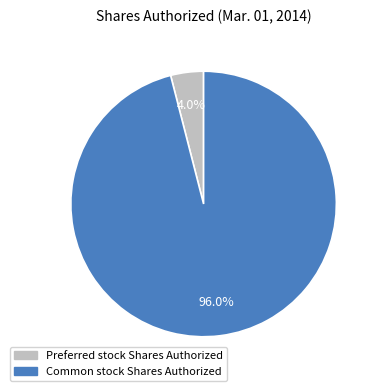

What is the smallest slice in the pie chart?

Preferred stock Shares Authorized